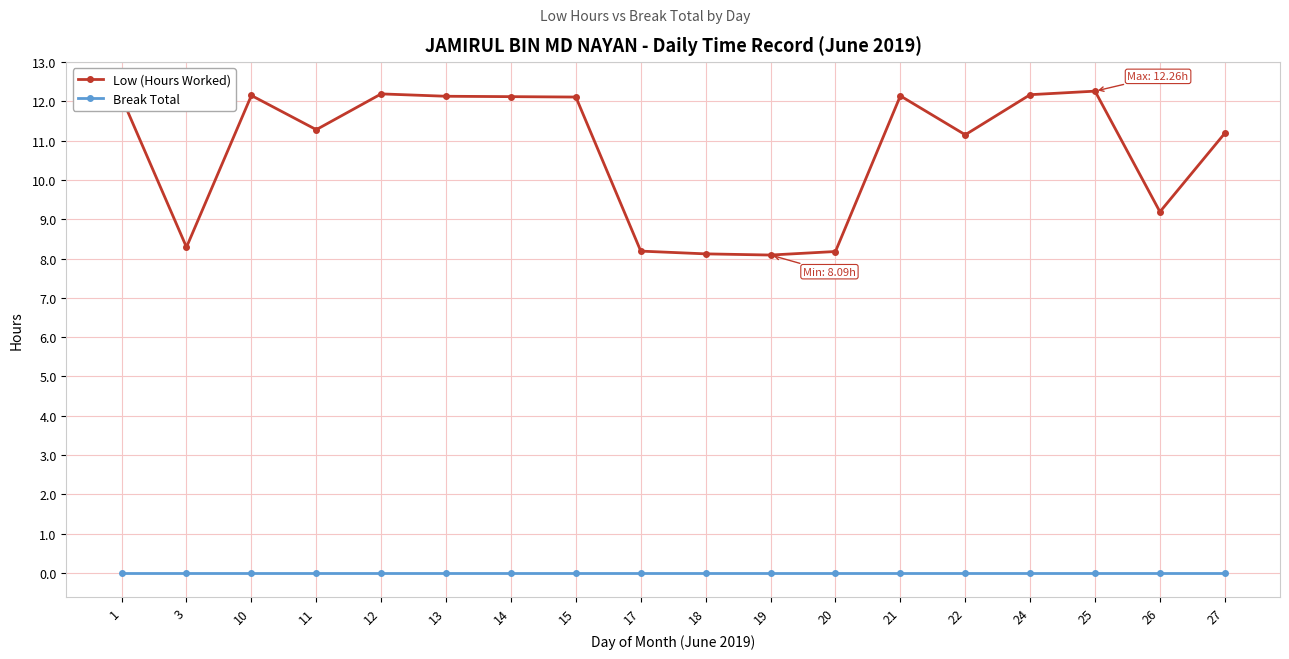

What is the maximum value for Low (Hours Worked)?

12.3